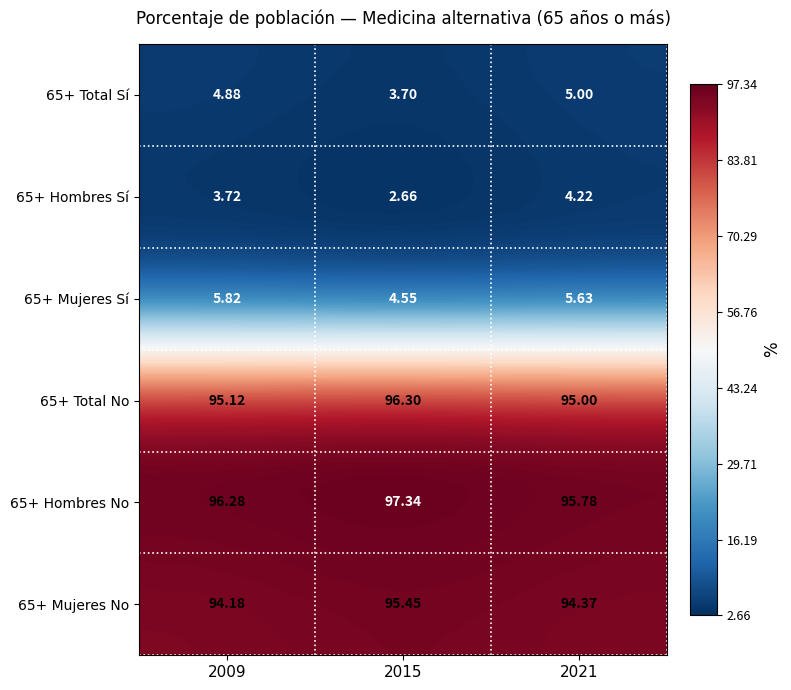

Is the value of 65+ Hombres No at 2015 greater than the value of 65+ Hombres Sí at 2021?

Yes